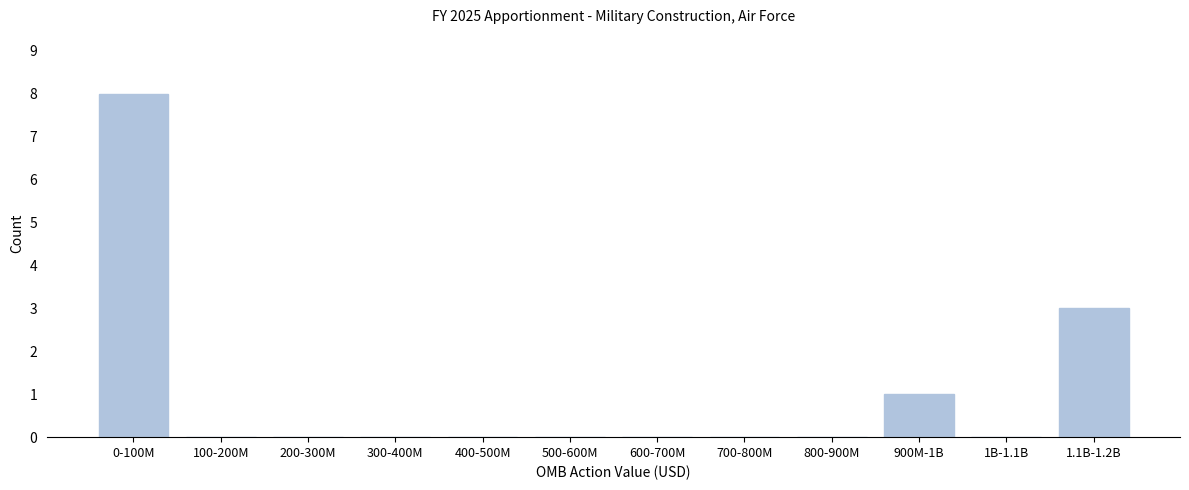

Reading left to right, what are all the values shown in this chart?

0-100M=8	100-200M=0	200-300M=0	300-400M=0	400-500M=0	500-600M=0	600-700M=0	700-800M=0	800-900M=0	900M-1B=1	1B-1.1B=0	1.1B-1.2B=3